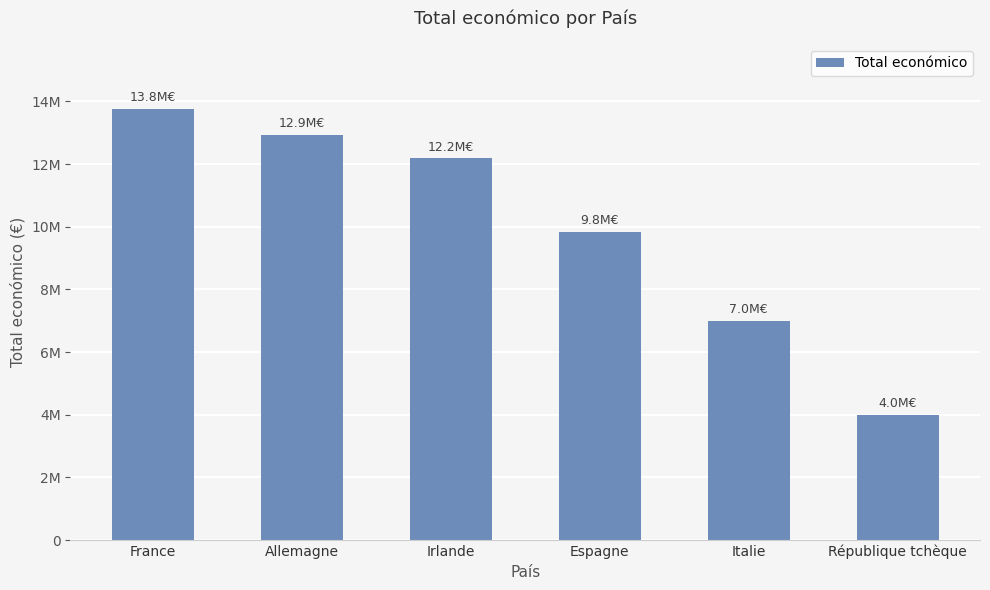

What is the label of the 6th bar from the left?

République tchèque